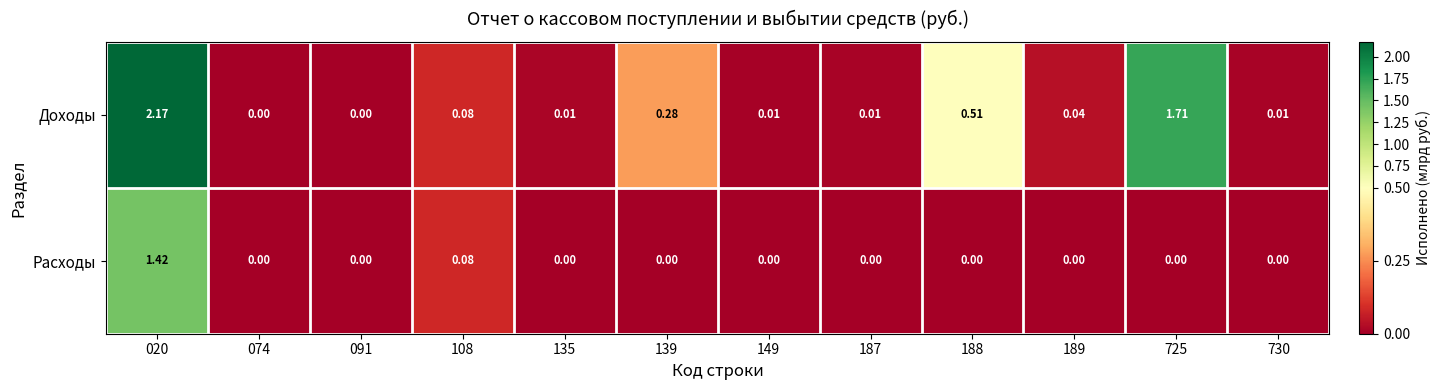

Which label corresponds to the largest value in the chart?

020